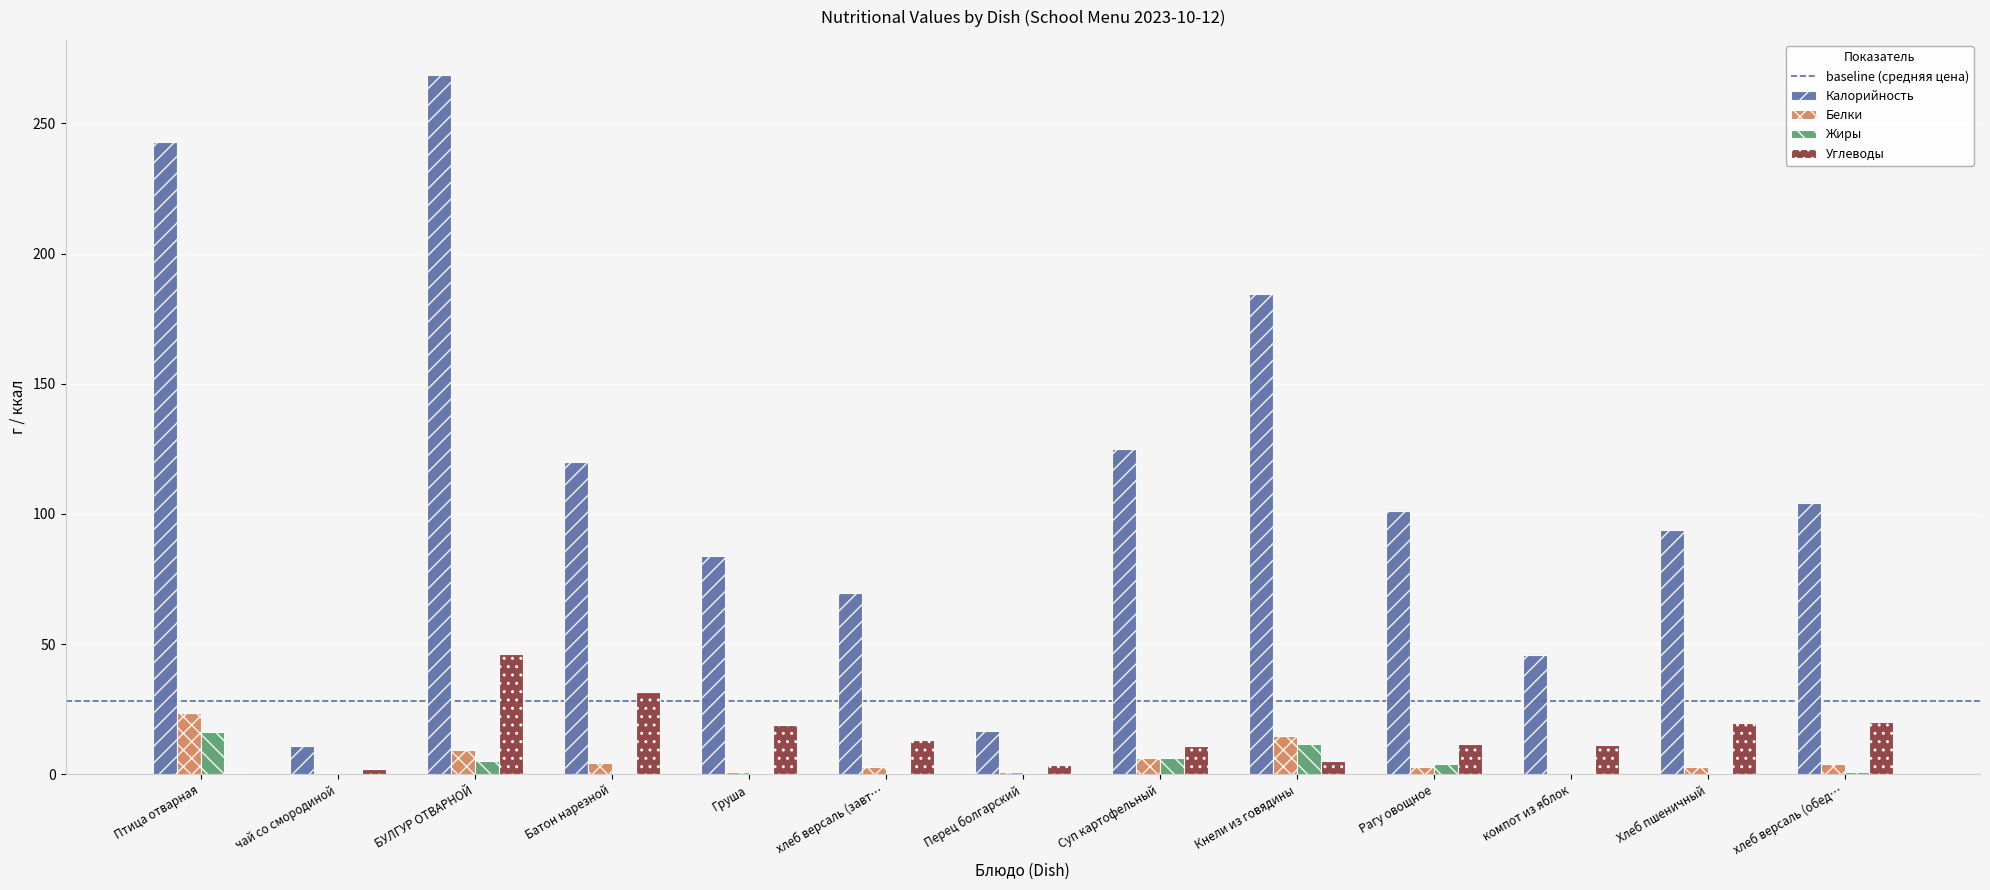

Between чай со смородиной and Кнели из говядины, which series saw the biggest shift?

Калорийность